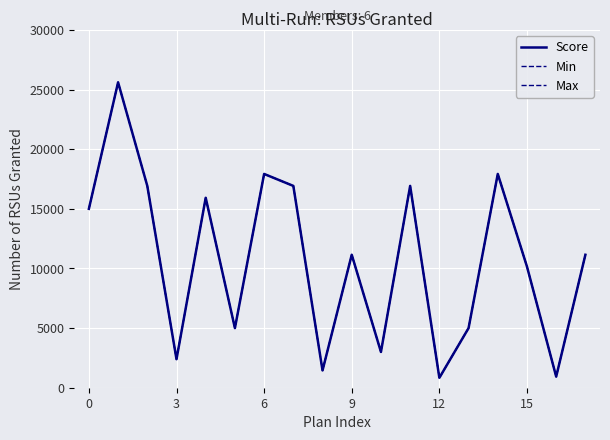

True or false: Min and Score cross at least once.

False